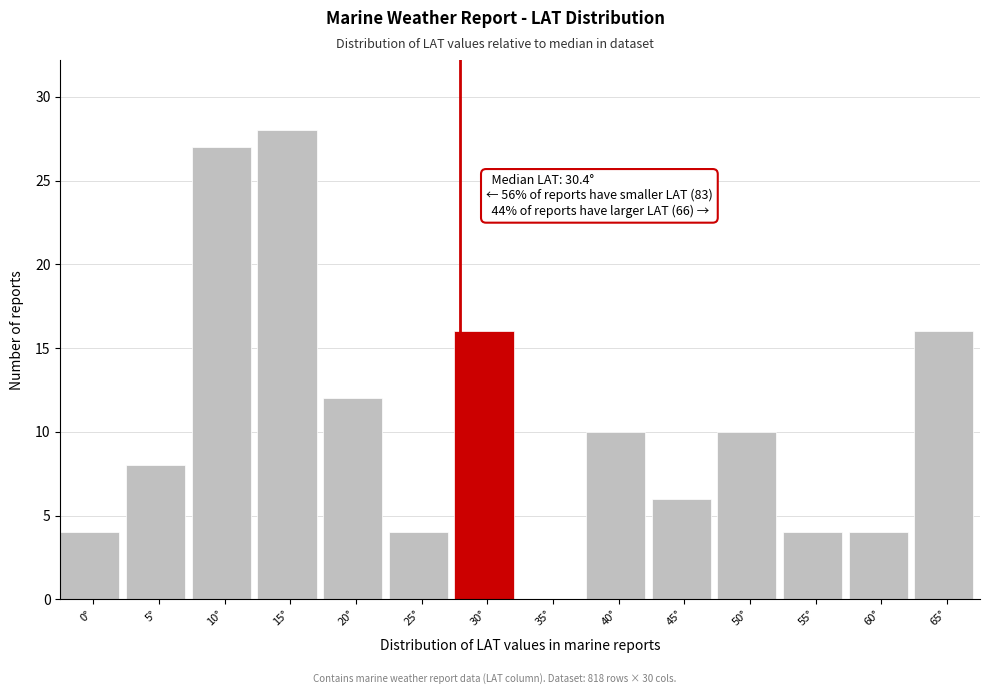

Reading left to right, list all the values displayed in this chart.

0°=4	5°=8	10°=27	15°=28	20°=12	25°=4	30°=16	35°=0	40°=10	45°=6	50°=10	55°=4	60°=4	65°=16